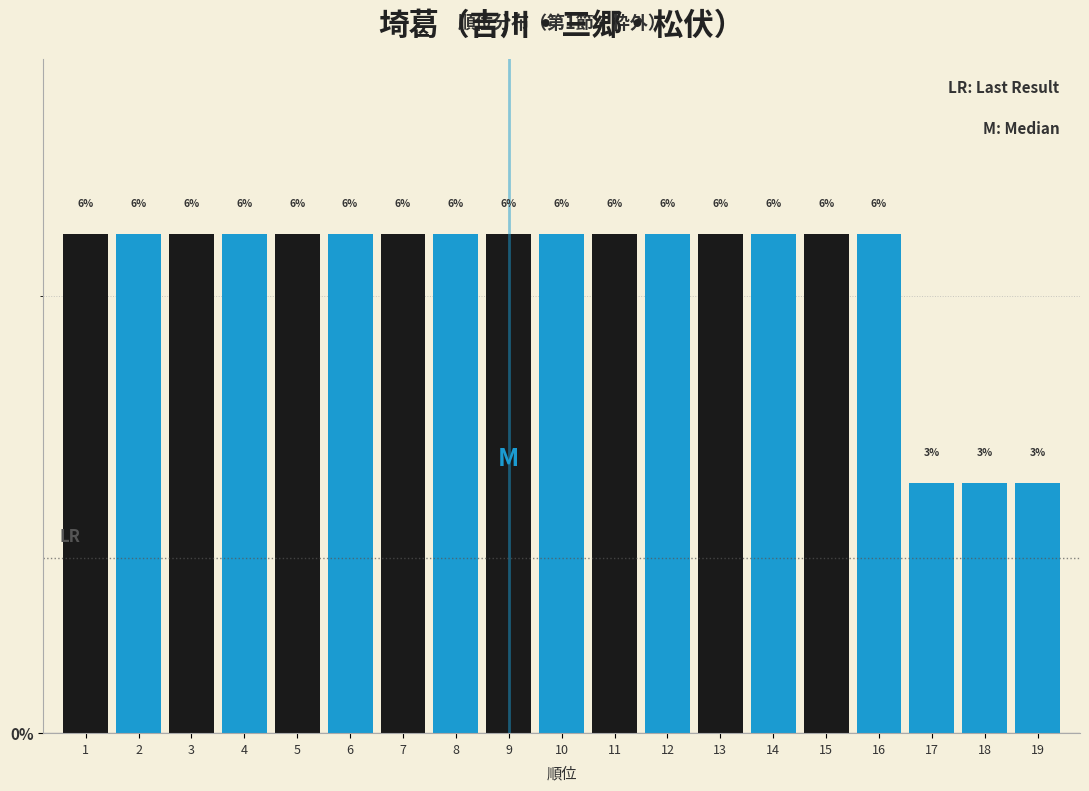

How many bars are there in total?

19